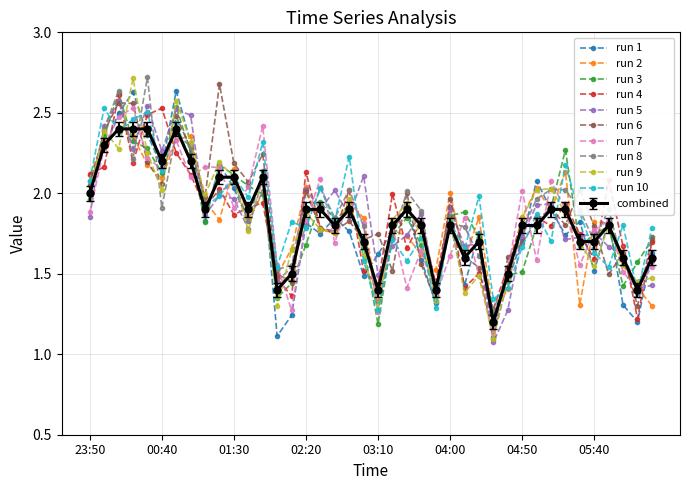

Is this an area chart (filled region under the line)?

No